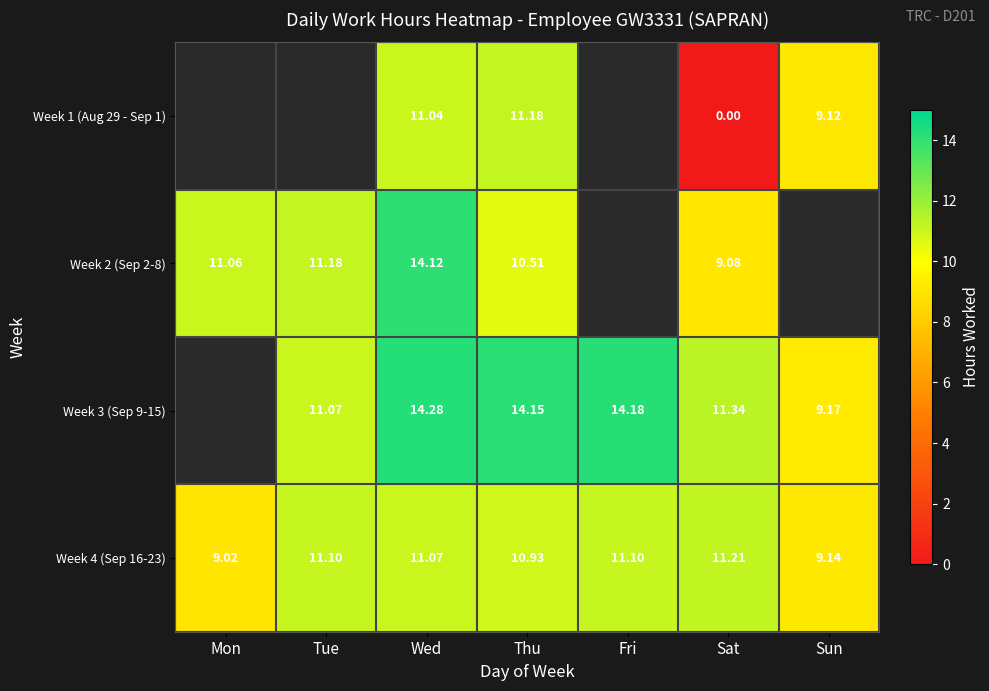

What is the spread (max minus min) of values at Sun?

0.1